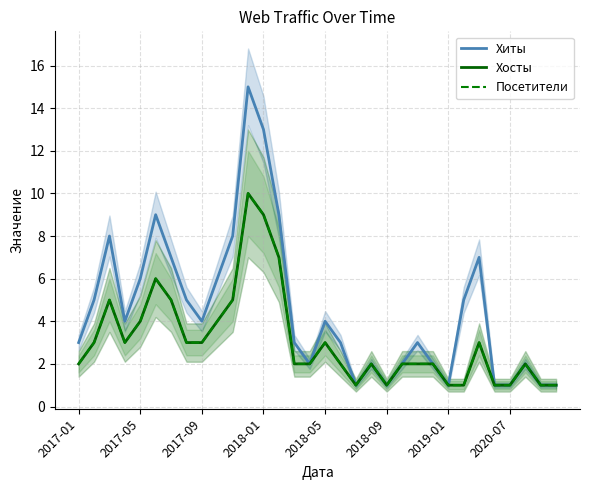

What is the value of the Посетители point at the 29th from the left?

1